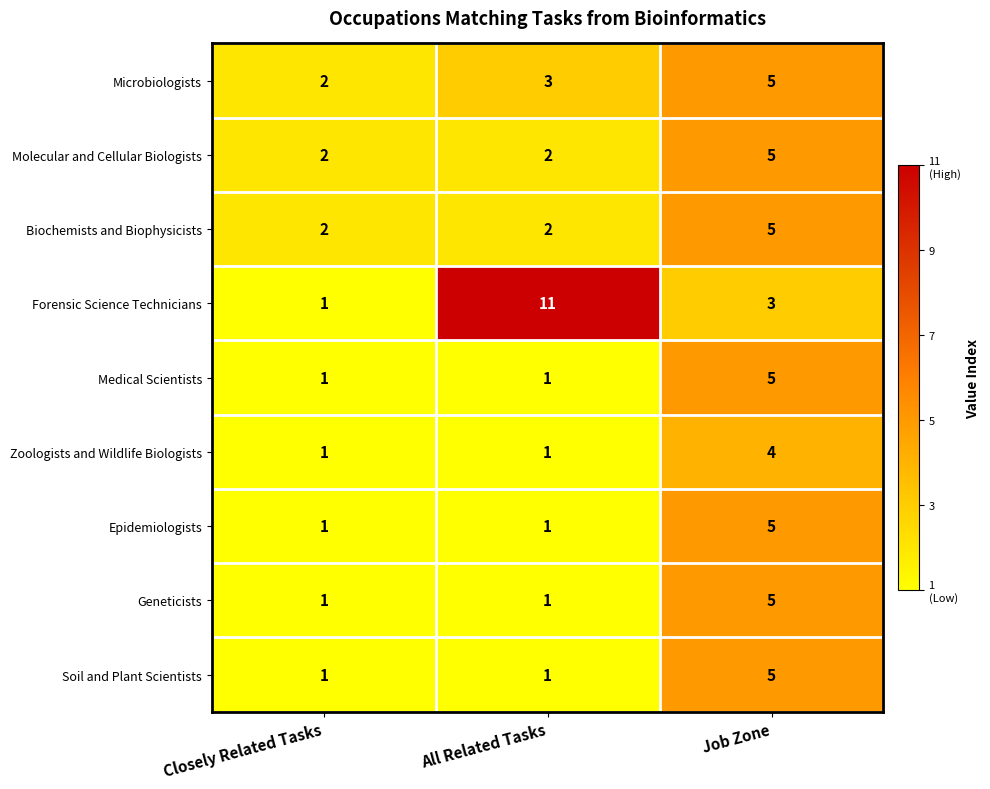

Reading left to right, extract all data points from this chart.

Microbiologists: 2	3	5
Molecular and Cellular Biologists: 2	2	5
Biochemists and Biophysicists: 2	2	5
Forensic Science Technicians: 1	11	3
Medical Scientists: 1	1	5
Zoologists and Wildlife Biologists: 1	1	4
Epidemiologists: 1	1	5
Geneticists: 1	1	5
Soil and Plant Scientists: 1	1	5